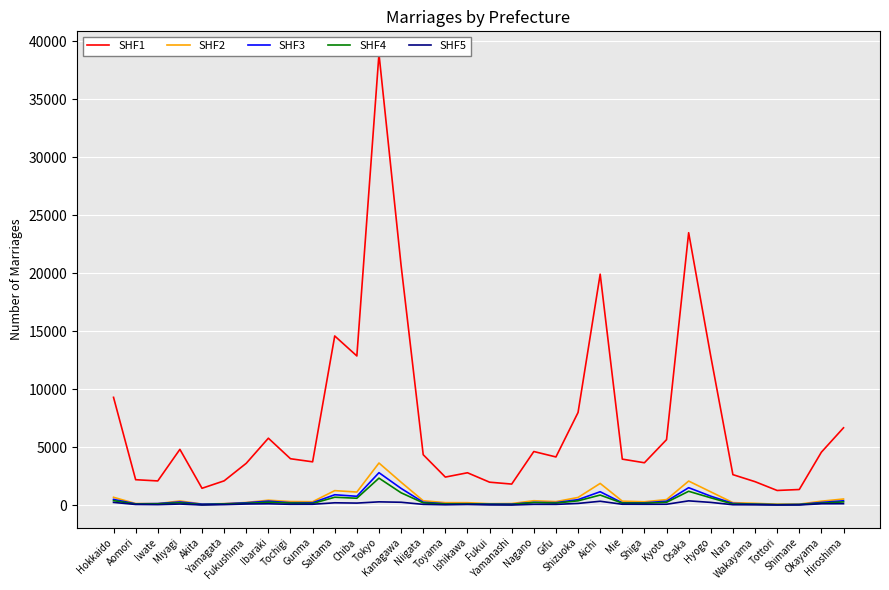

Is it true that SHF2 equals 739 at Saitama?

False